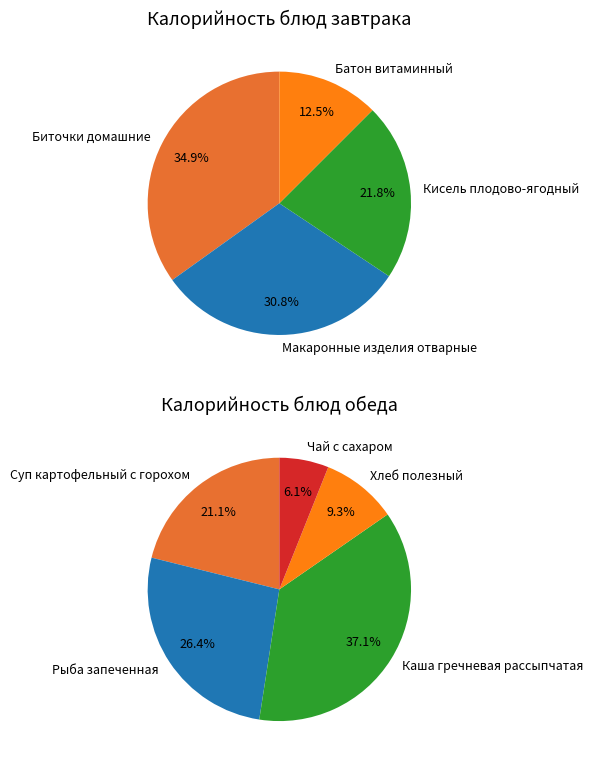

What is the largest slice in the pie chart?

Каша гречневая рассыпчатая